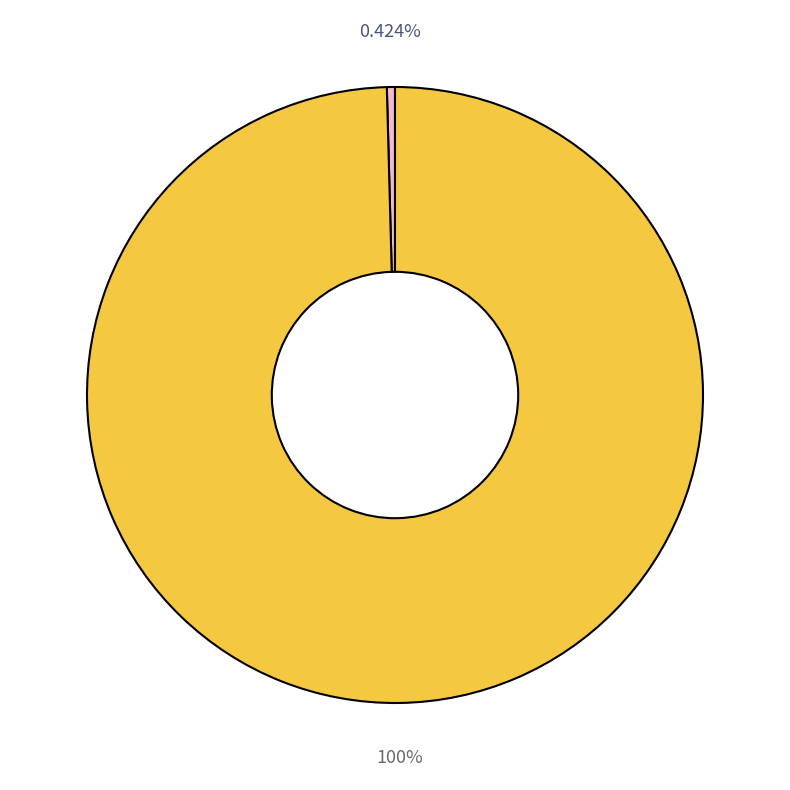

Is there a majority slice in this chart?

Yes